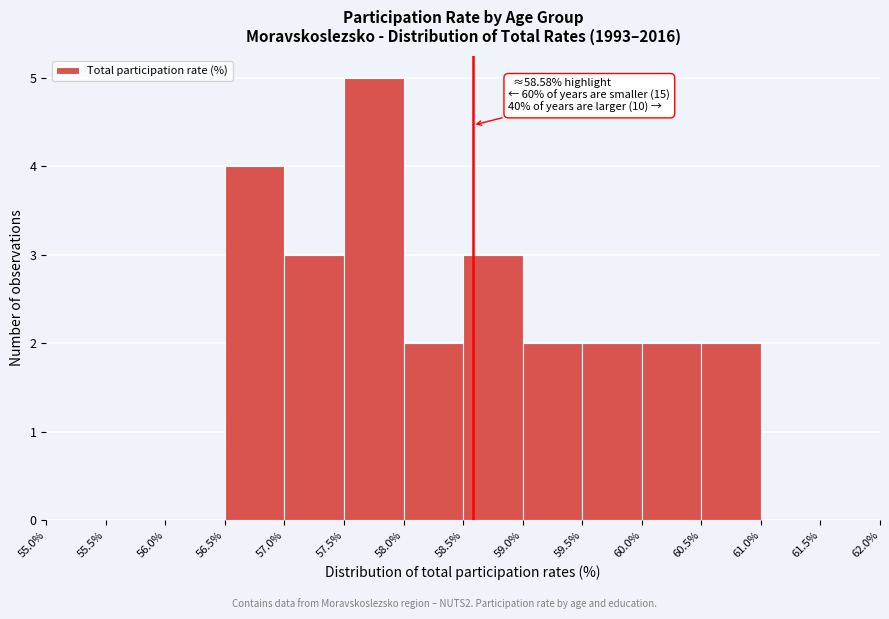

Which range on the x-axis has the tallest bar?

57.5% to 58.0%